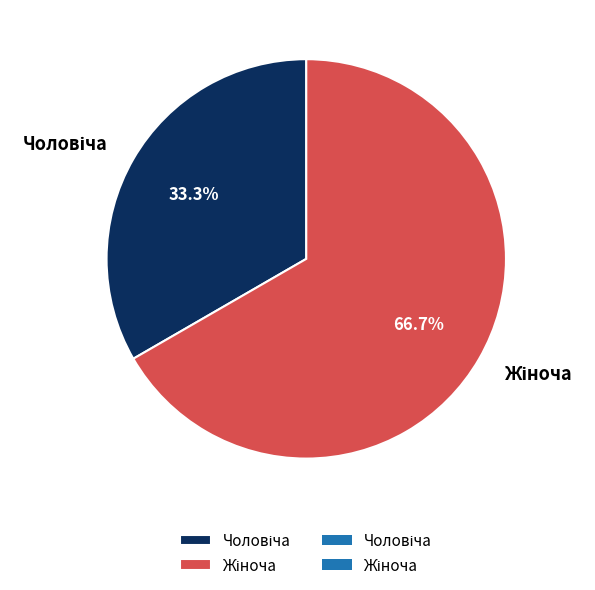

Is there any slice that represents more than half of the pie?

Yes